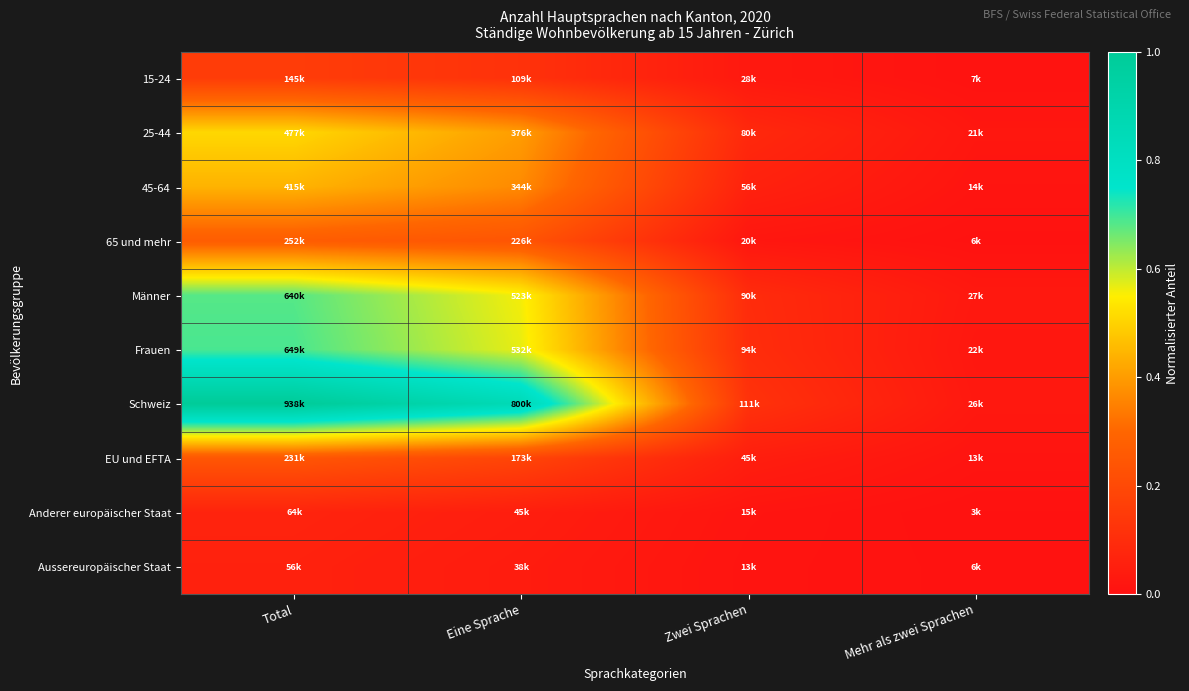

List the series in order of their peak value, lowest first.

Aussereuropäischer Staat, Anderer europäischer Staat, 15-24, EU und EFTA, 65 und mehr, 45-64, 25-44, Männer, Frauen, Schweiz